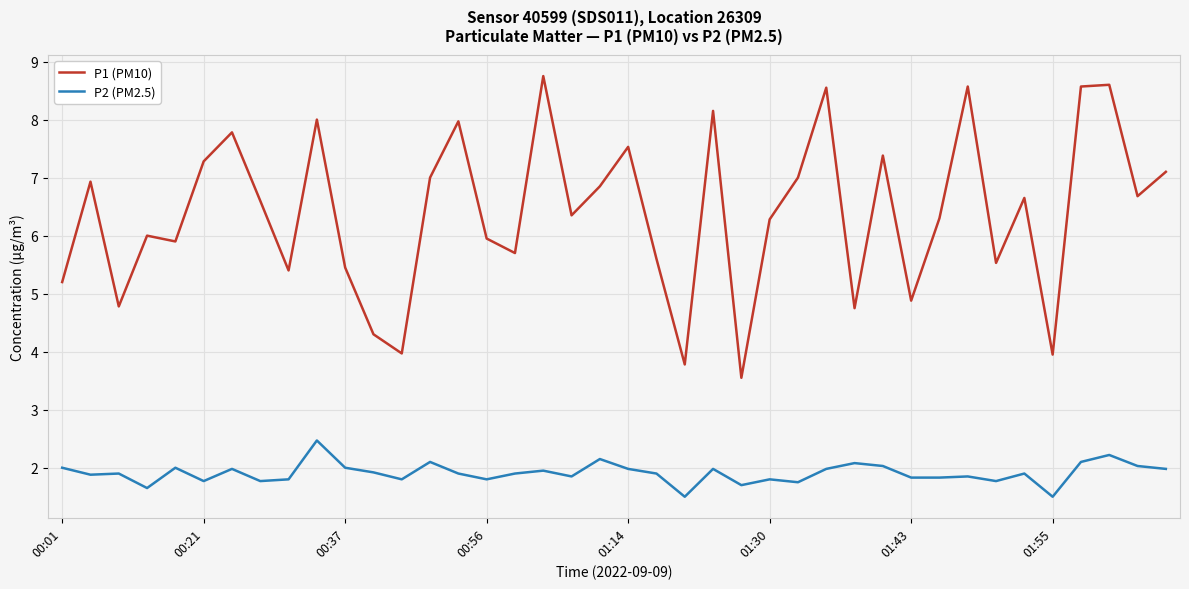

Rank the series by their maximum value, from highest to lowest.

P1 (PM10), P2 (PM2.5)